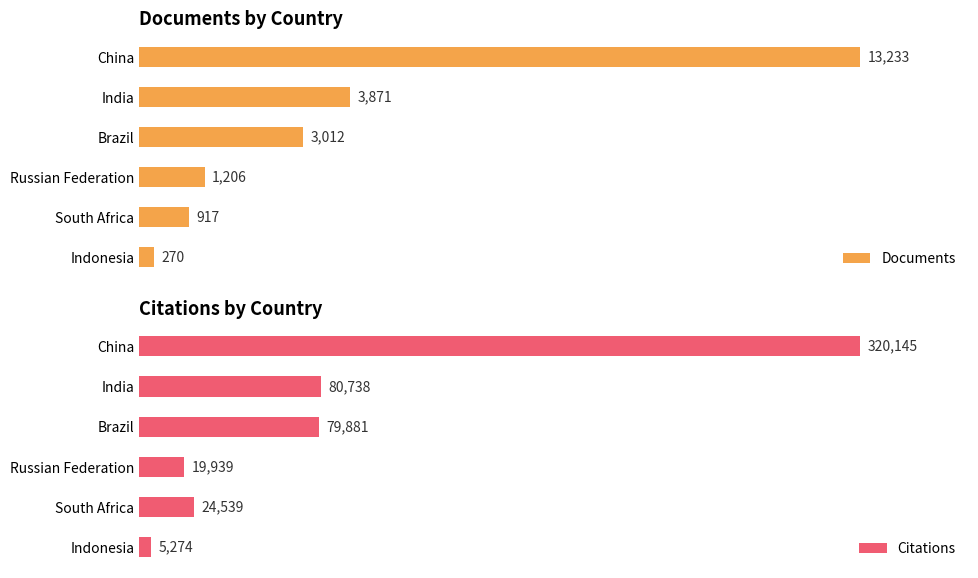

Rank the series by their average value, from highest to lowest.

Citations, Documents